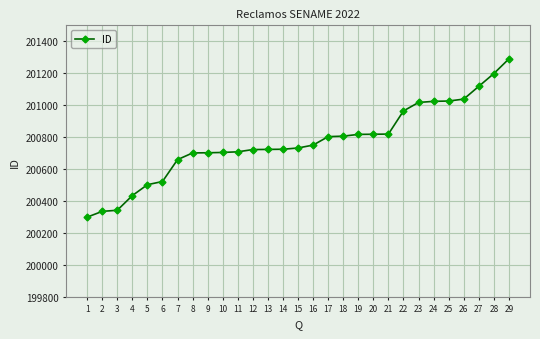

Approximately how many times larger is the value at 29 compared to 16?

1.0